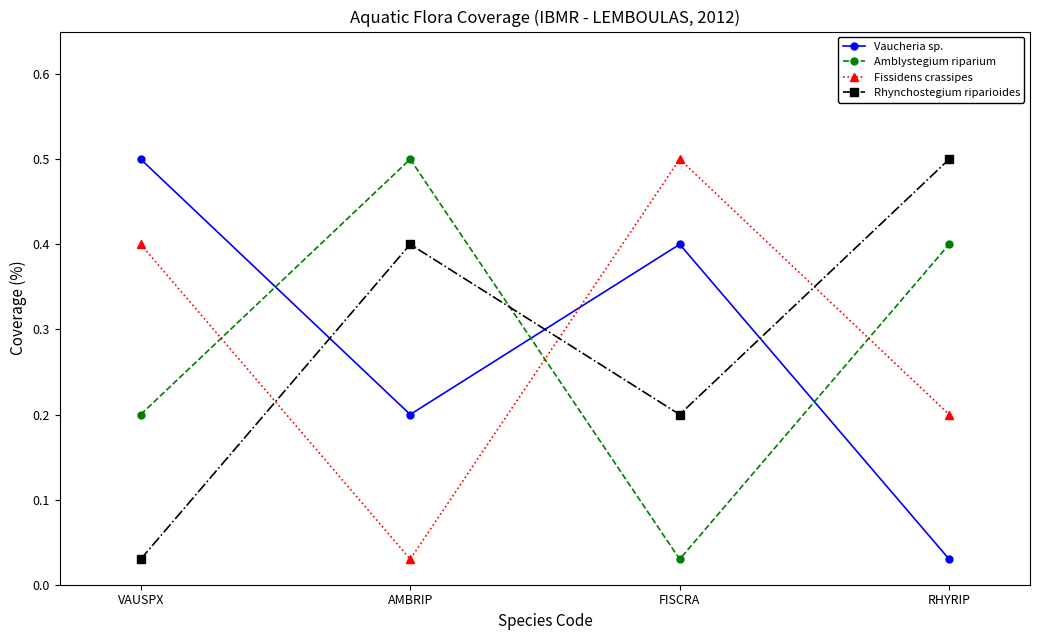

Which category has the lowest value in the Vaucheria sp. series?

RHYRIP